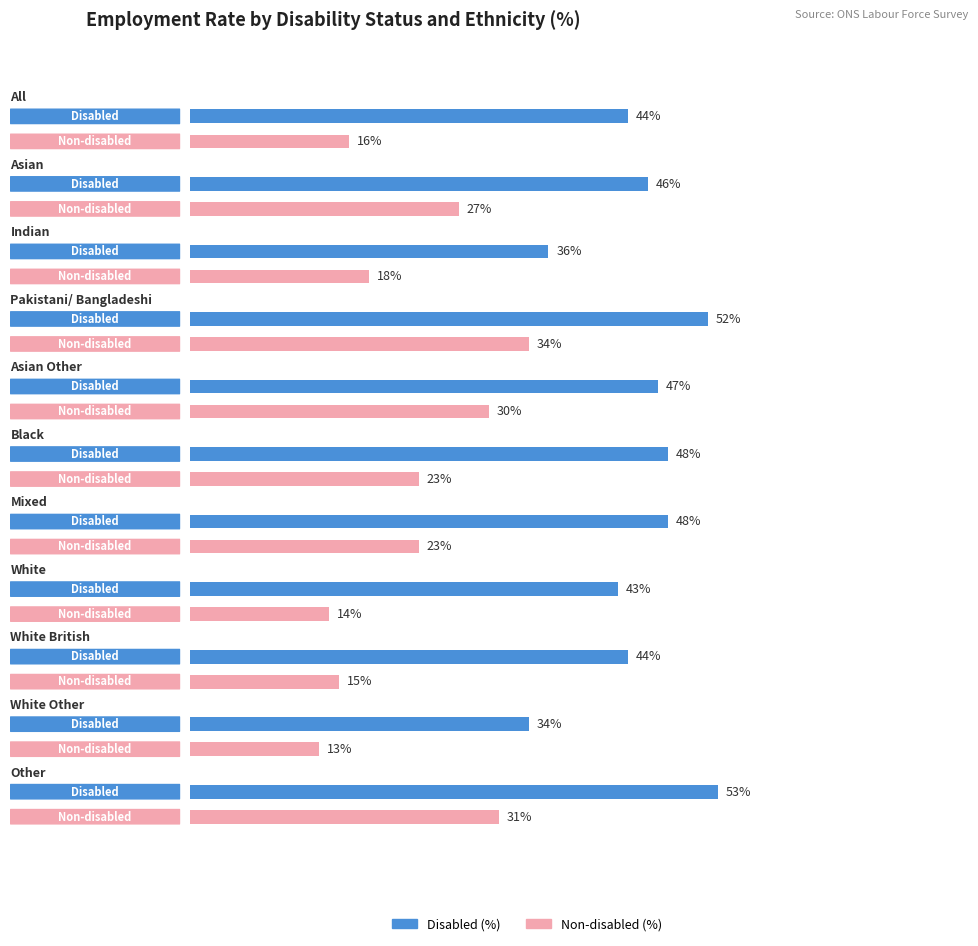

How many data points in Non-disabled (%) are less than 23?

5